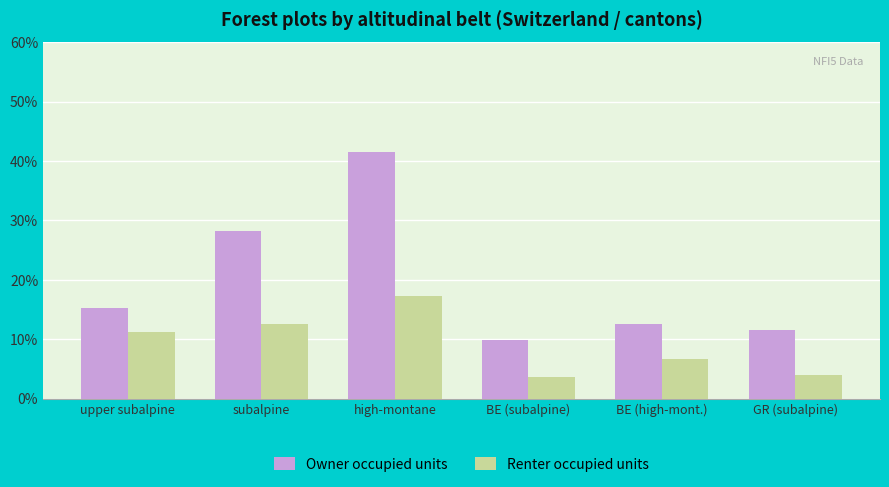

What is the average value of the Owner occupied units series?

19.8